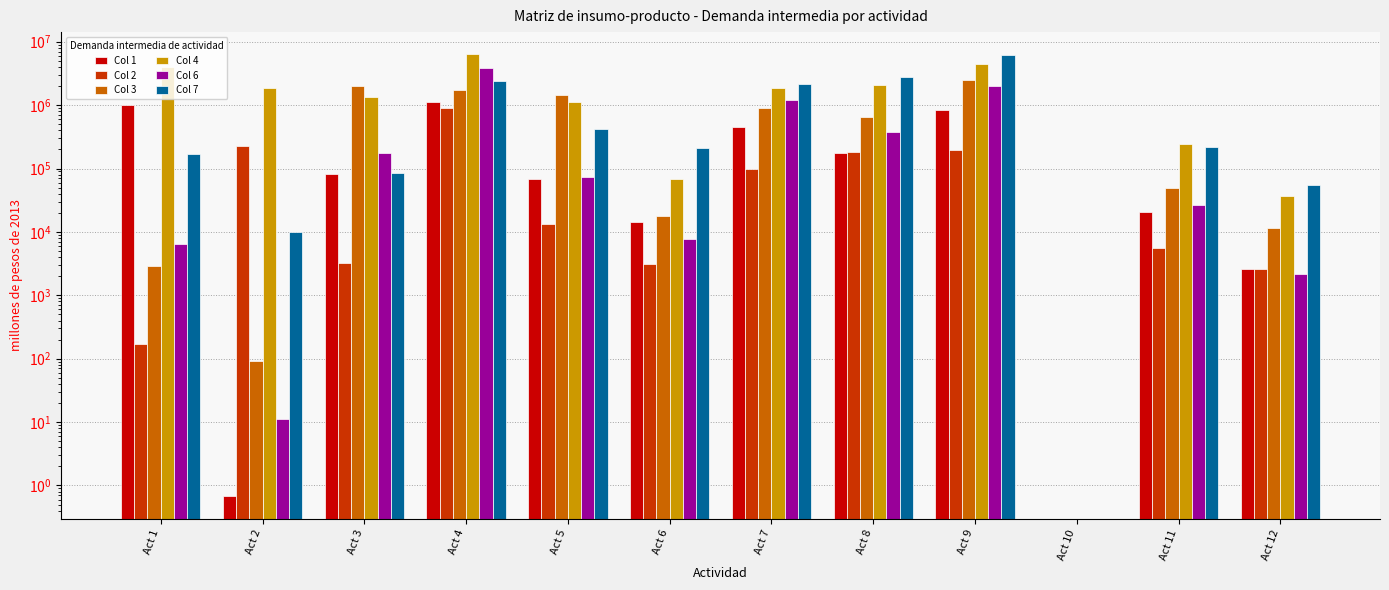

Reading left to right, transcribe all the data shown in this chart.

Col 1: Act 1=1020281.4	Act 2=0.7	Act 3=83148.2	Act 4=1123875.0	Act 5=68502.1	Act 6=14081.9	Act 7=444771.9	Act 8=176812.2	Act 9=833881.5	Act 10=0.0	Act 11=20767.5	Act 12=2553.9
Col 2: Act 1=173.0	Act 2=223506.3	Act 3=3249.2	Act 4=901530.7	Act 5=13516.7	Act 6=3107.4	Act 7=98517.8	Act 8=179522.0	Act 9=197834.6	Act 10=0.0	Act 11=5621.0	Act 12=2640.3
Col 3: Act 1=2847.8	Act 2=90.6	Act 3=2032443.6	Act 4=1735625.3	Act 5=1428816.9	Act 6=17504.2	Act 7=895208.7	Act 8=661301.9	Act 9=2448809.1	Act 10=0.0	Act 11=49421.4	Act 12=11390.3
Col 4: Act 1=3931305.8	Act 2=1864622.9	Act 3=1353085.7	Act 4=6352908.0	Act 5=1118538.2	Act 6=67308.0	Act 7=1866679.3	Act 8=2088607.4	Act 9=4480698.9	Act 10=0.0	Act 11=239626.6	Act 12=36572.6
Col 6: Act 1=6470.9	Act 2=11.2	Act 3=175745.7	Act 4=3859720.4	Act 5=73645.6	Act 6=7830.1	Act 7=1208793.6	Act 8=374547.3	Act 9=1982212.4	Act 10=0.0	Act 11=26327.4	Act 12=2132.2
Col 7: Act 1=169857.2	Act 2=10129.6	Act 3=83730.7	Act 4=2434266.2	Act 5=416199.5	Act 6=209544.1	Act 7=2151541.5	Act 8=2807030.3	Act 9=6220672.7	Act 10=0.0	Act 11=219140.9	Act 12=54791.5